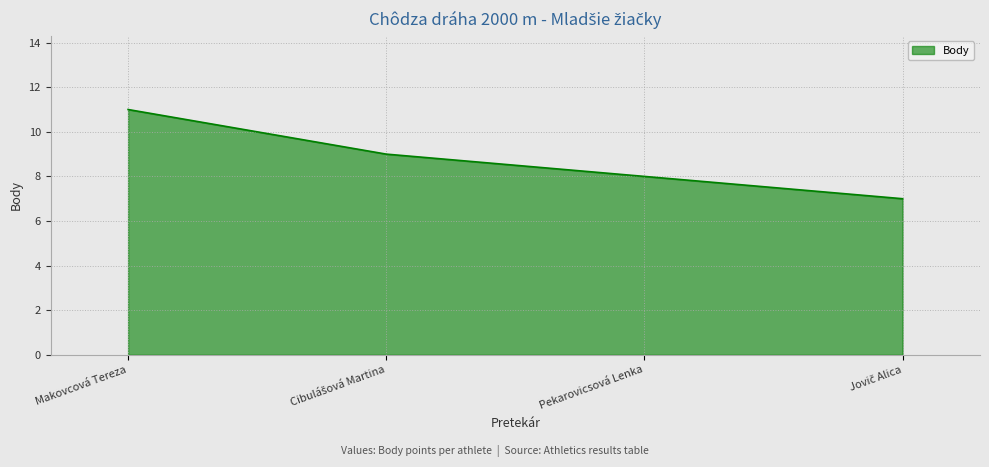

What is the average value?

9